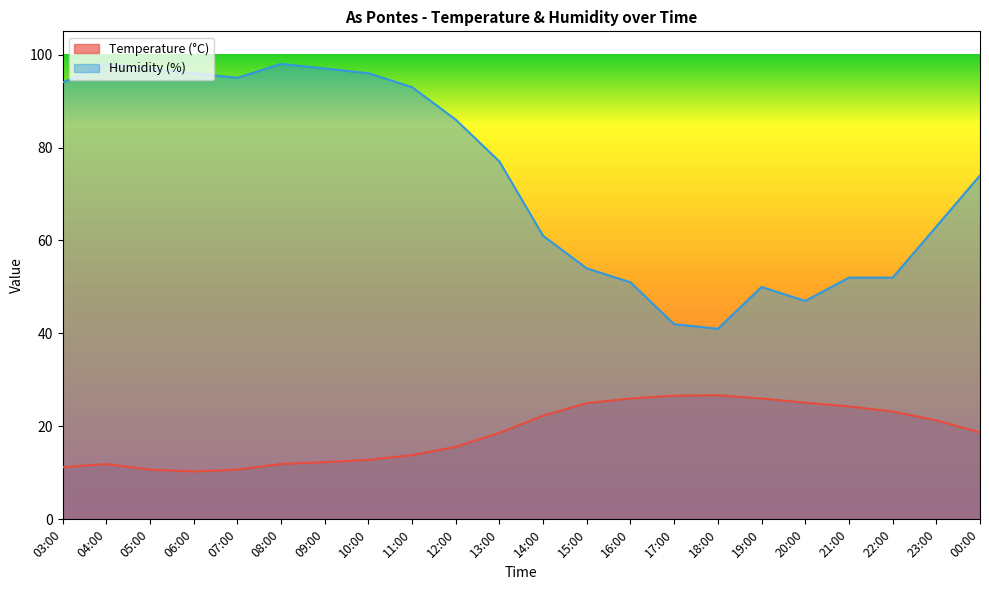

True or false: Humidity (%) has more than 1 points higher than both neighbors.

True